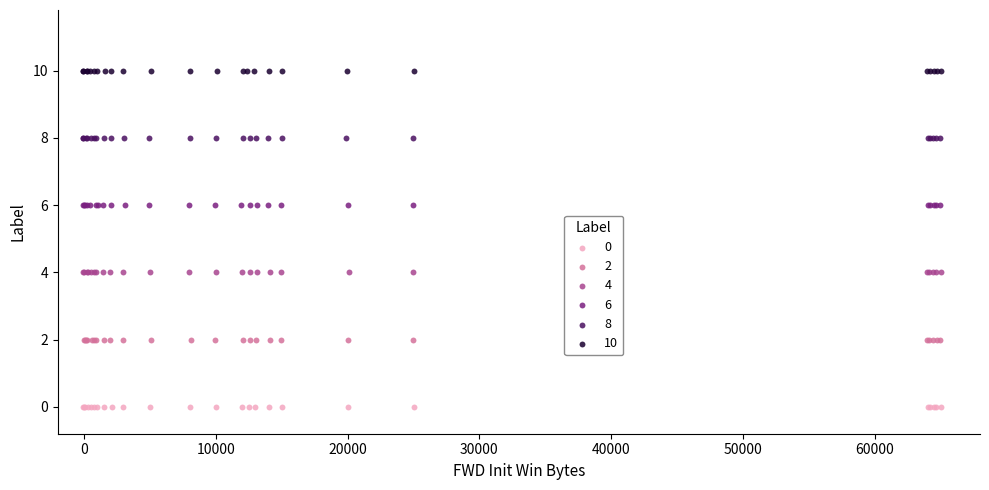

Which series contains the highest Y value?

10